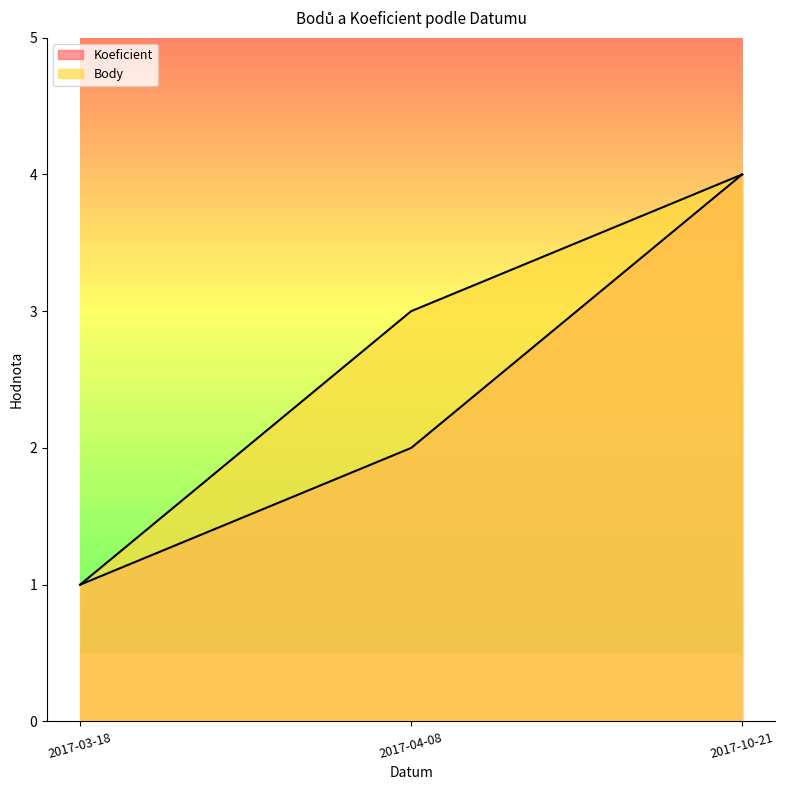

What is the difference between the maximum and minimum values in the Koeficient series?

3